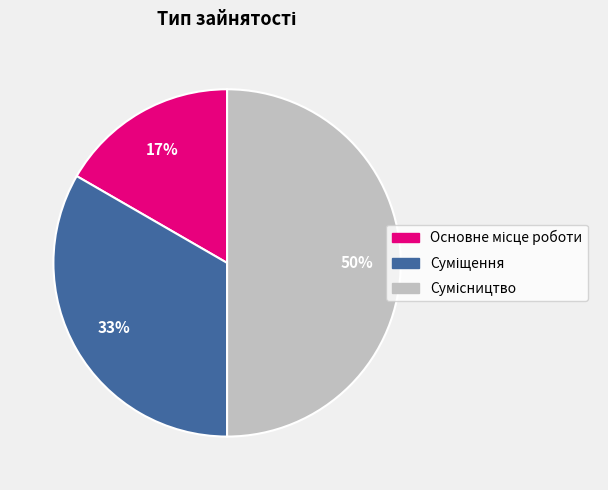

To the nearest percent, what is the average slice percentage?

33%